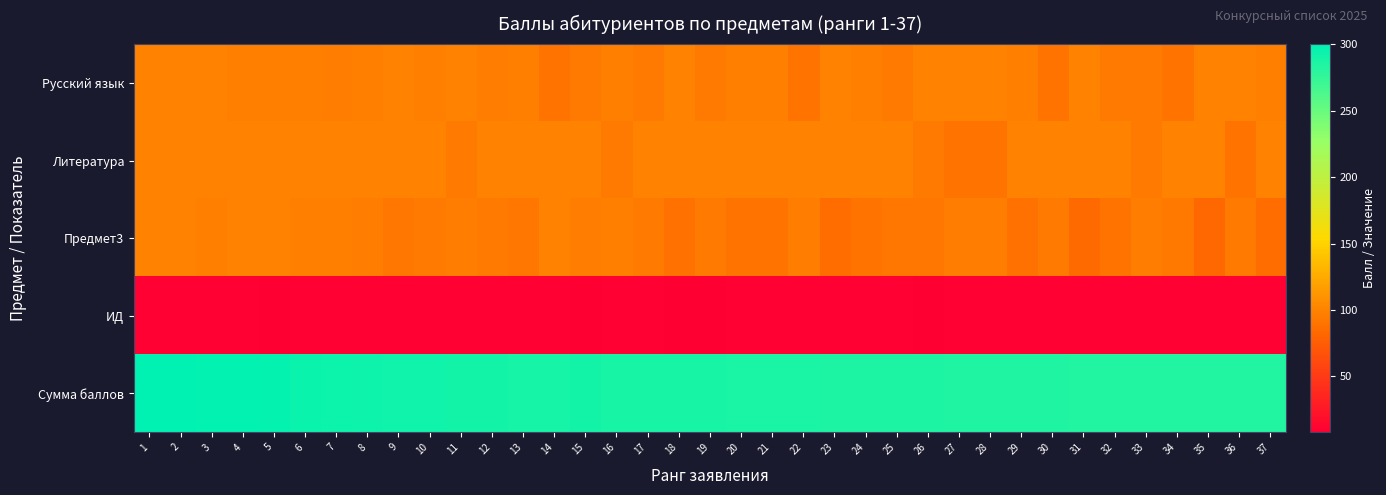

Reading right to left, extract all data points from this chart.

Русский язык: 37=97	36=100	35=100	34=91	33=94	32=94	31=100	30=91	29=97	28=100	27=100	26=100	25=94	24=97	23=100	22=91	21=97	20=97	19=94	18=100	17=94	16=97	15=94	14=89	13=97	12=96	11=100	10=97	9=100	8=97	7=96	6=97	5=97	4=98	3=100	2=100	1=100
Литература: 37=100	36=89	35=100	34=100	33=94	32=100	31=100	30=100	29=100	28=89	27=89	26=94	25=100	24=100	23=100	22=100	21=100	20=100	19=100	18=100	17=100	16=94	15=100	14=100	13=100	12=100	11=94	10=100	9=100	8=100	7=100	6=100	5=100	4=100	3=100	2=100	1=100
Предмет3: 37=86	36=94	35=83	34=93	33=96	32=90	31=84	30=94	29=88	28=96	27=96	26=92	25=92	24=89	23=86	22=96	21=90	20=90	19=94	18=88	17=94	16=97	15=96	14=100	13=92	12=94	11=96	10=94	9=92	8=96	7=98	6=98	5=100	4=100	3=98	2=100	1=100
ИД: 37=10	36=10	35=10	34=10	33=10	32=10	31=10	30=10	29=10	28=10	27=10	26=9	25=10	24=10	23=10	22=10	21=10	20=10	19=9	18=9	17=10	16=10	15=8	14=10	13=10	12=10	11=10	10=10	9=10	8=10	7=10	6=10	5=9	4=10	3=10	2=10	1=10
Сумма баллов: 37=283	36=283	35=283	34=284	33=284	32=284	31=284	30=285	29=285	28=285	27=285	26=286	25=286	24=286	23=286	22=287	21=287	20=287	19=288	18=288	17=288	16=288	15=290	14=289	13=289	12=290	11=290	10=291	9=292	8=293	7=294	6=295	5=297	4=298	3=298	2=300	1=300